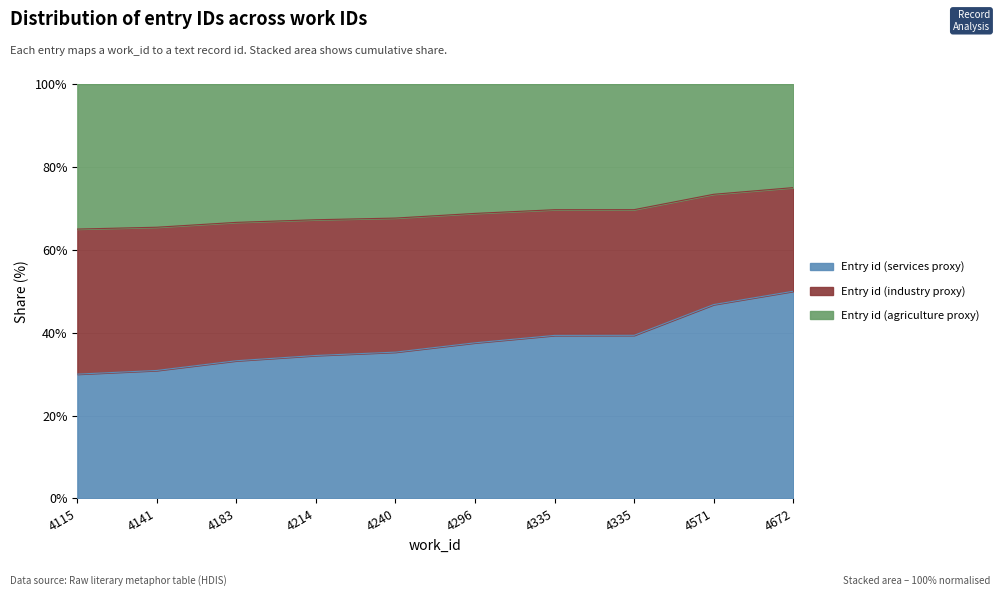

Rank the categories by value from highest to lowest.

4672, 4571, 4335, 4335, 4296, 4240, 4214, 4183, 4141, 4115